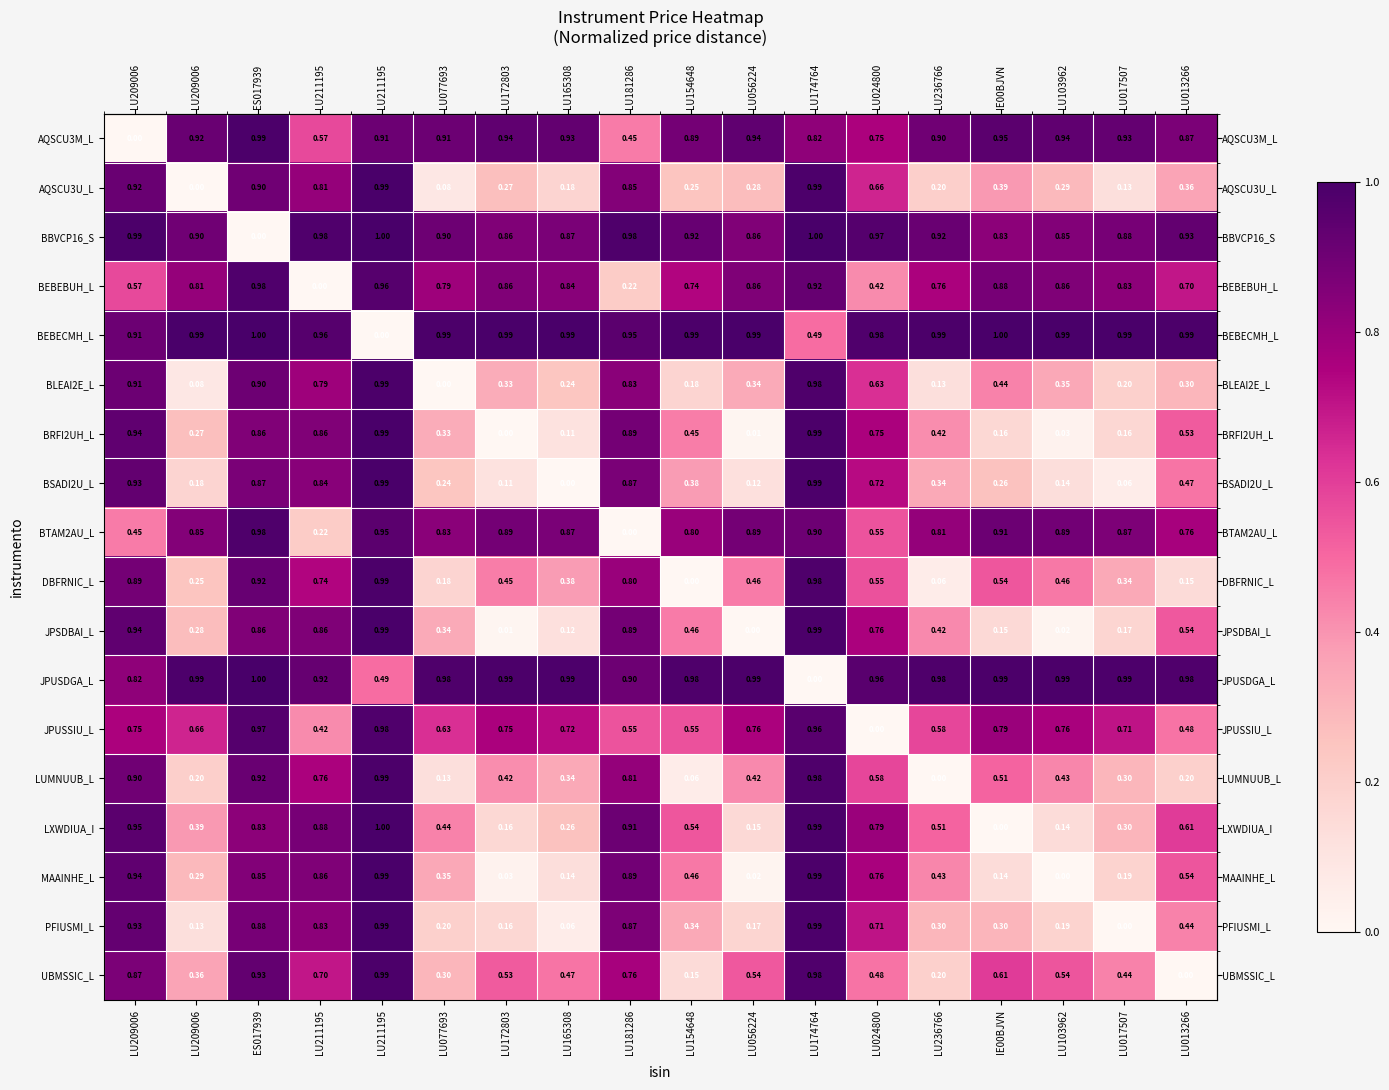

How many data points does each series have?

18